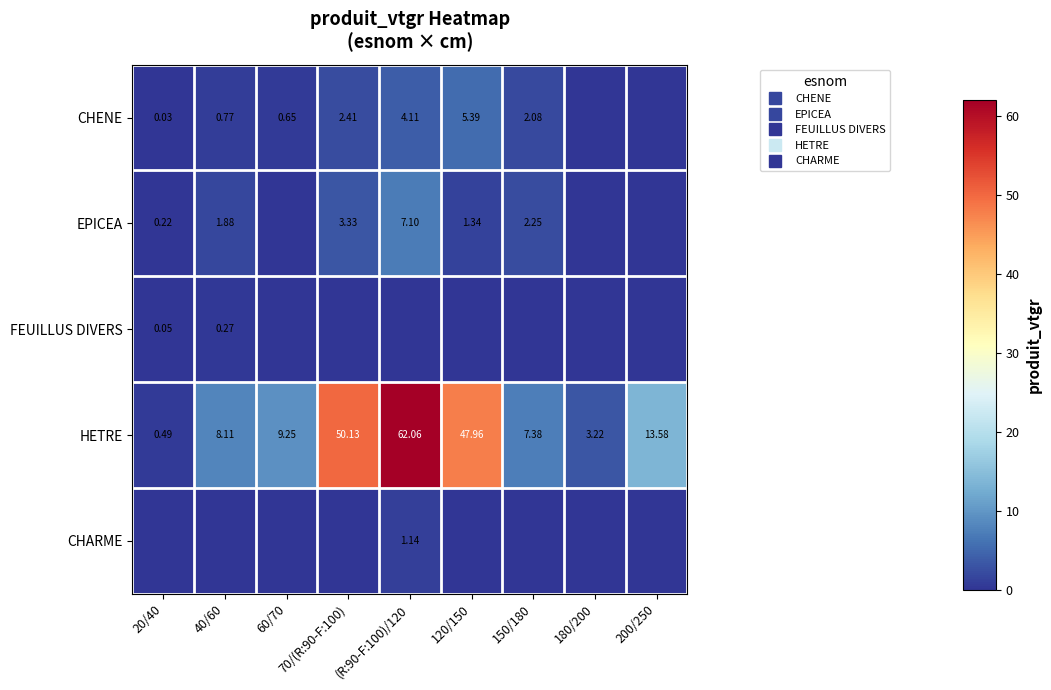

The CHARME series shows 0.0 at 20/40. True or false?

True